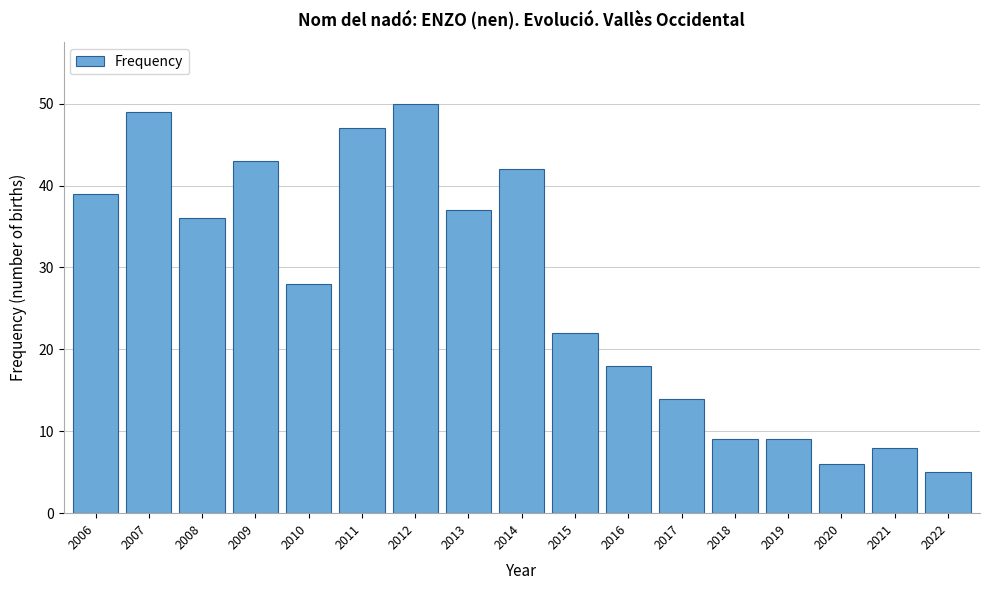

Reading right to left, what are all the values shown in this chart?

2022=5	2021=8	2020=6	2019=9	2018=9	2017=14	2016=18	2015=22	2014=42	2013=37	2012=50	2011=47	2010=28	2009=43	2008=36	2007=49	2006=39